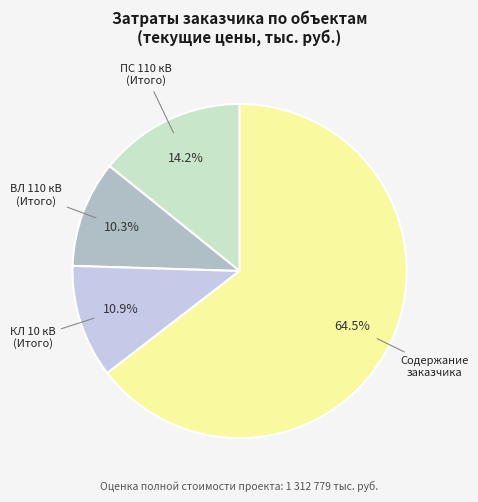

How many segments does this pie chart have?

4